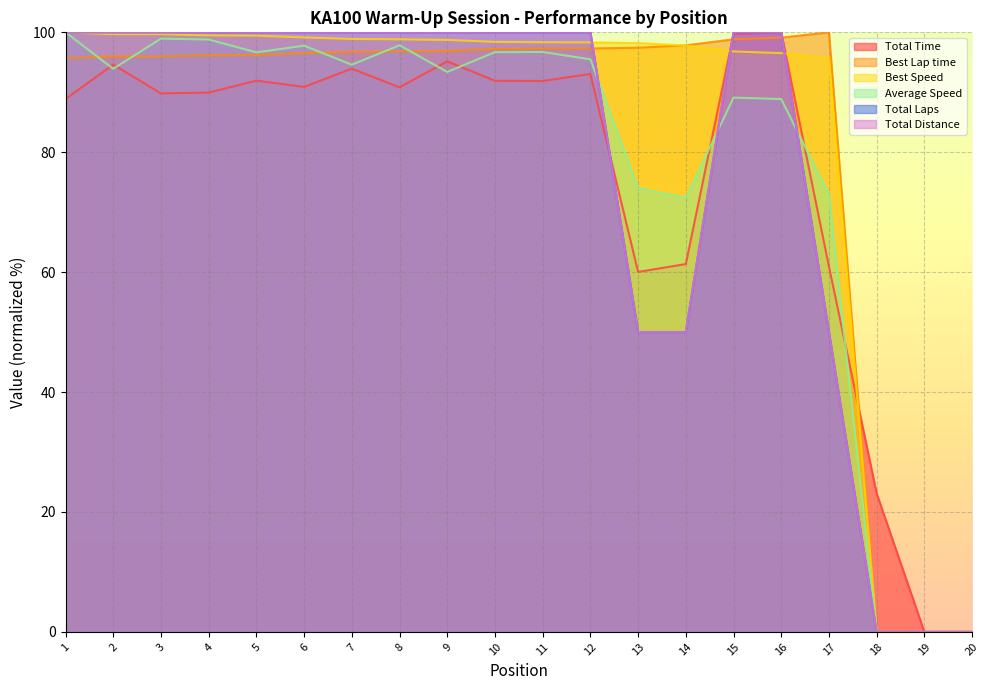

True or false: Total Laps and Total Distance cross at least once.

False